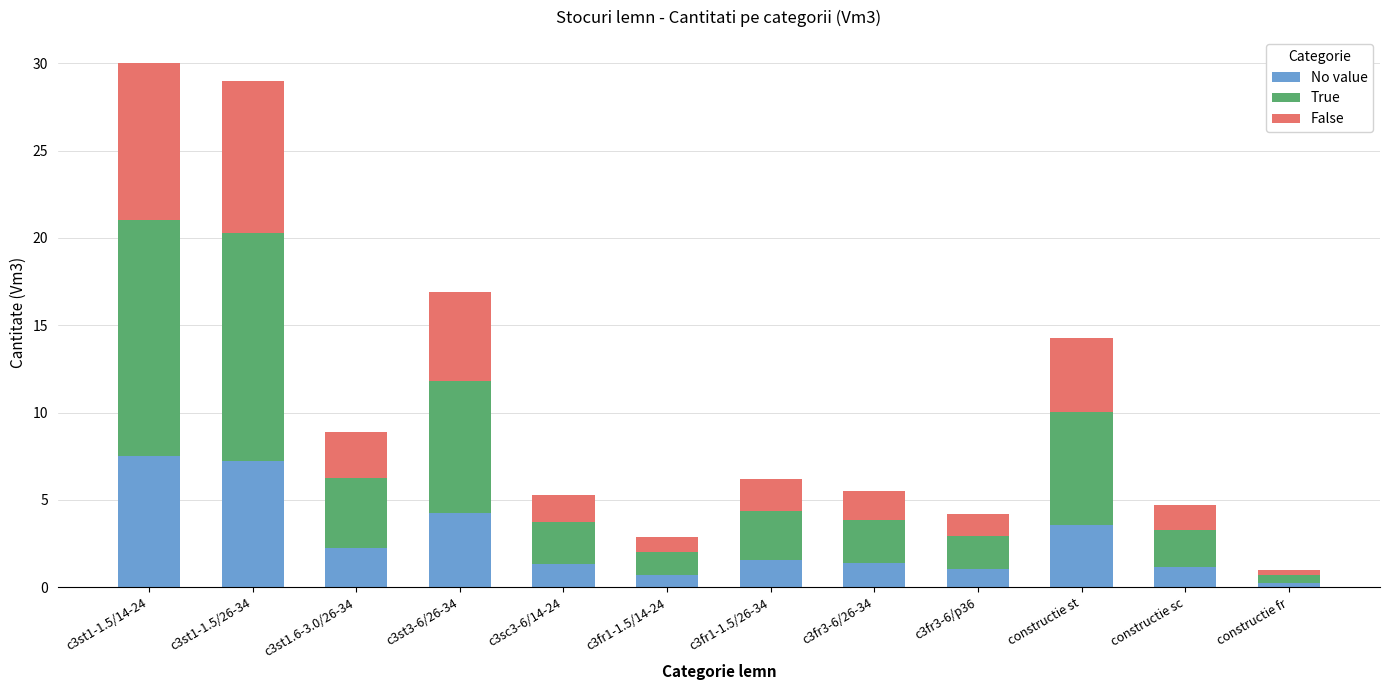

What is the highest value of the No value series?

7.5